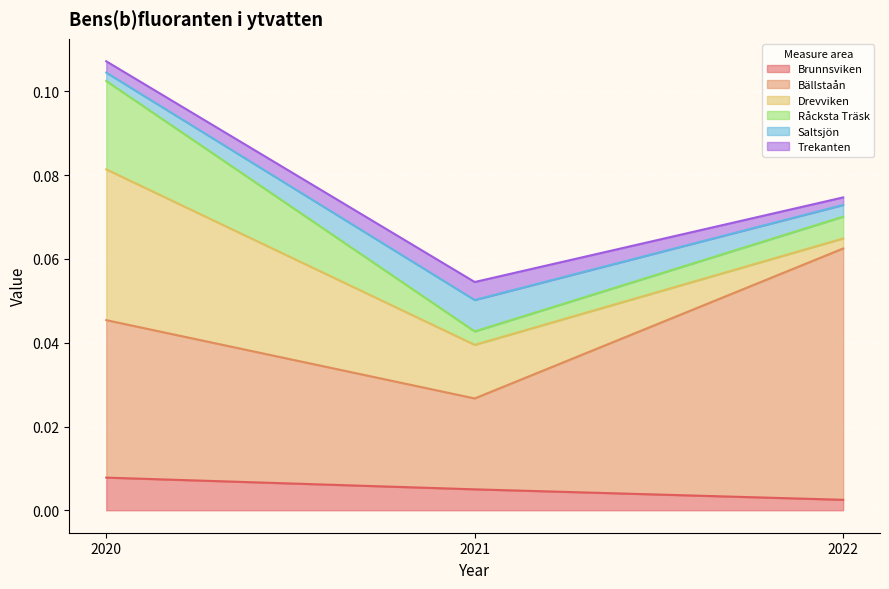

Is the value of Bällstaån at 2020 greater than the value of Drevviken at 2021?

Yes